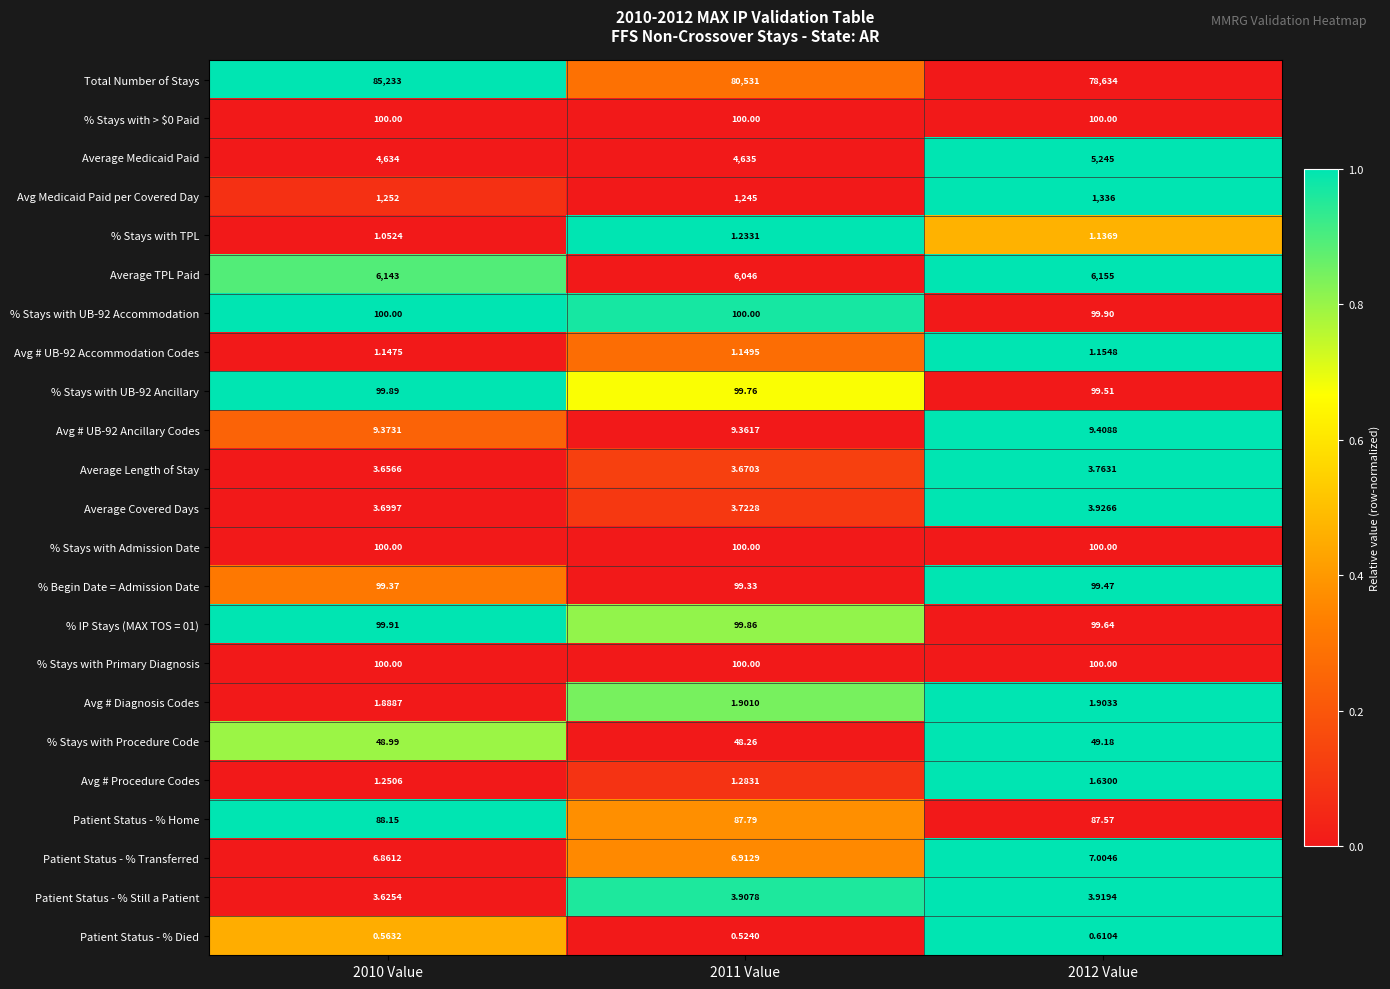

Is the value of Avg # UB-92 Ancillary Codes at 2012 Value greater than the value of % Stays with UB-92 Ancillary at 2012 Value?

No